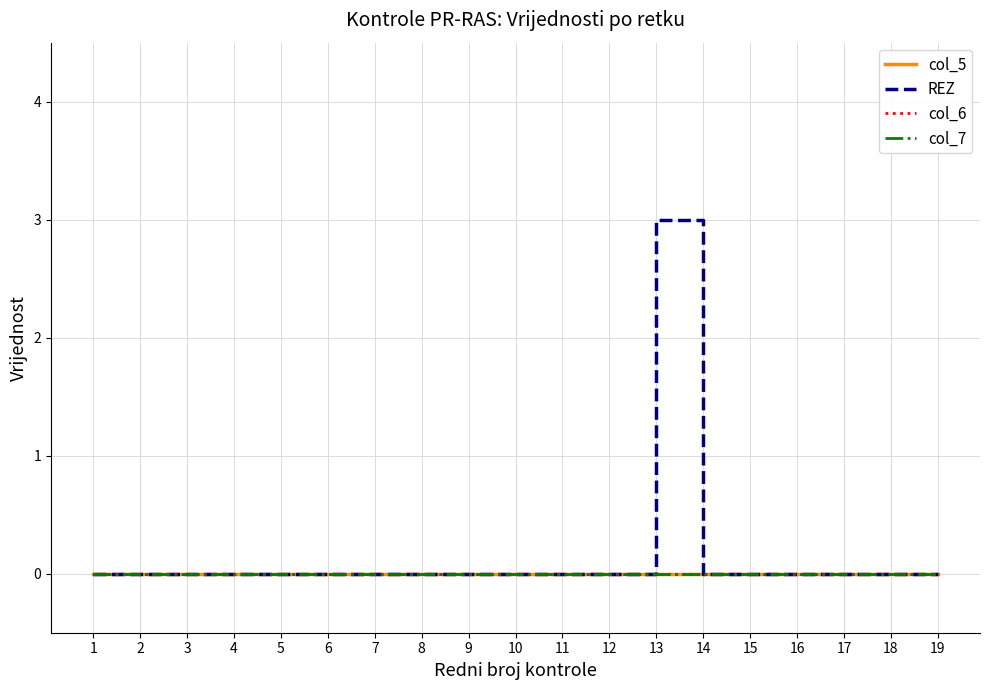

Is the value of REZ at 6 greater than the value of col_6 at 7?

No